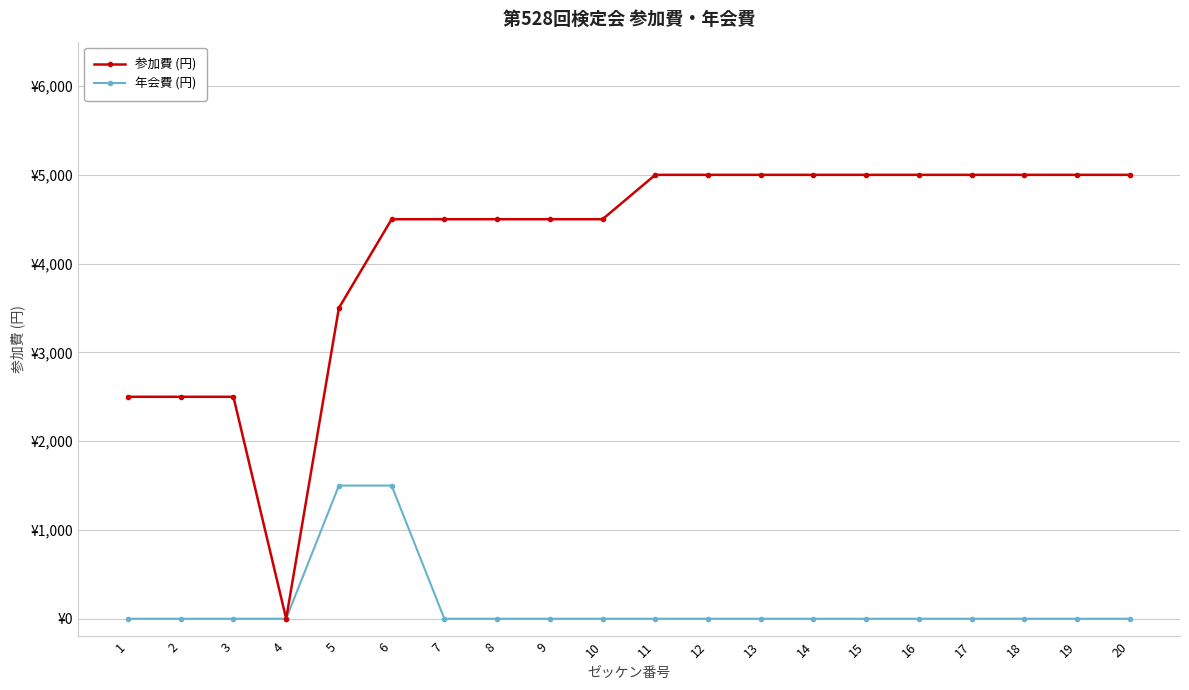

Does the chart have visible grid lines?

Yes